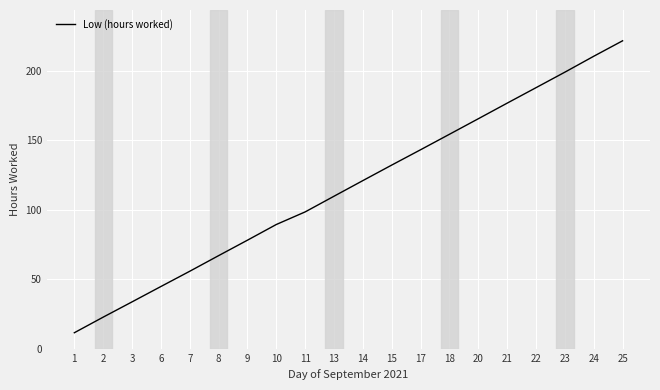

Does the chart have visible grid lines?

Yes